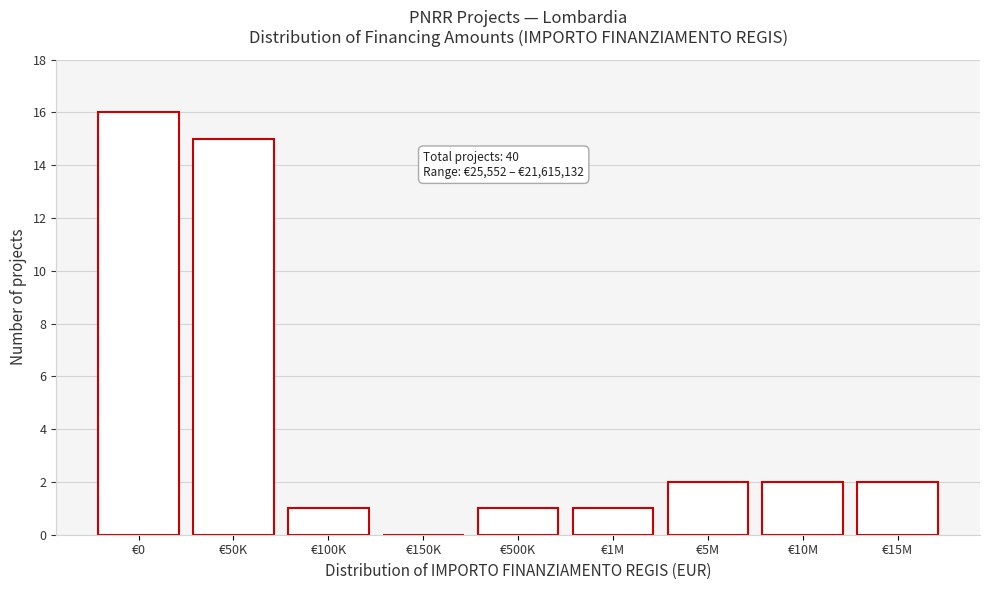

Reading left to right, what are all the values shown in this chart?

€0=16	€50K=15	€100K=1	€150K=0	€500K=1	€1M=1	€5M=2	€10M=2	€15M=2